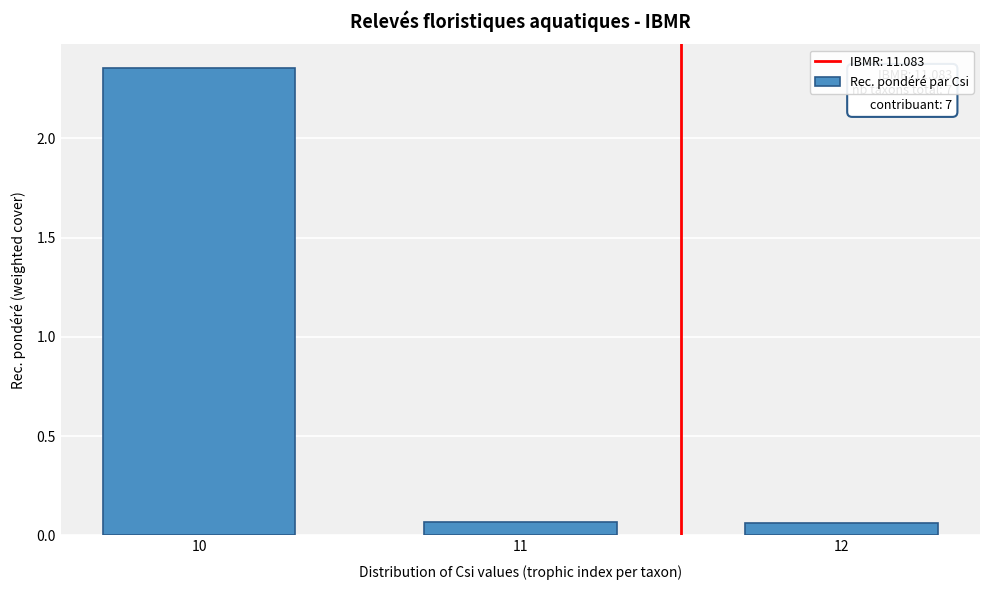

At which category does the chart reach its peak across all series?

10